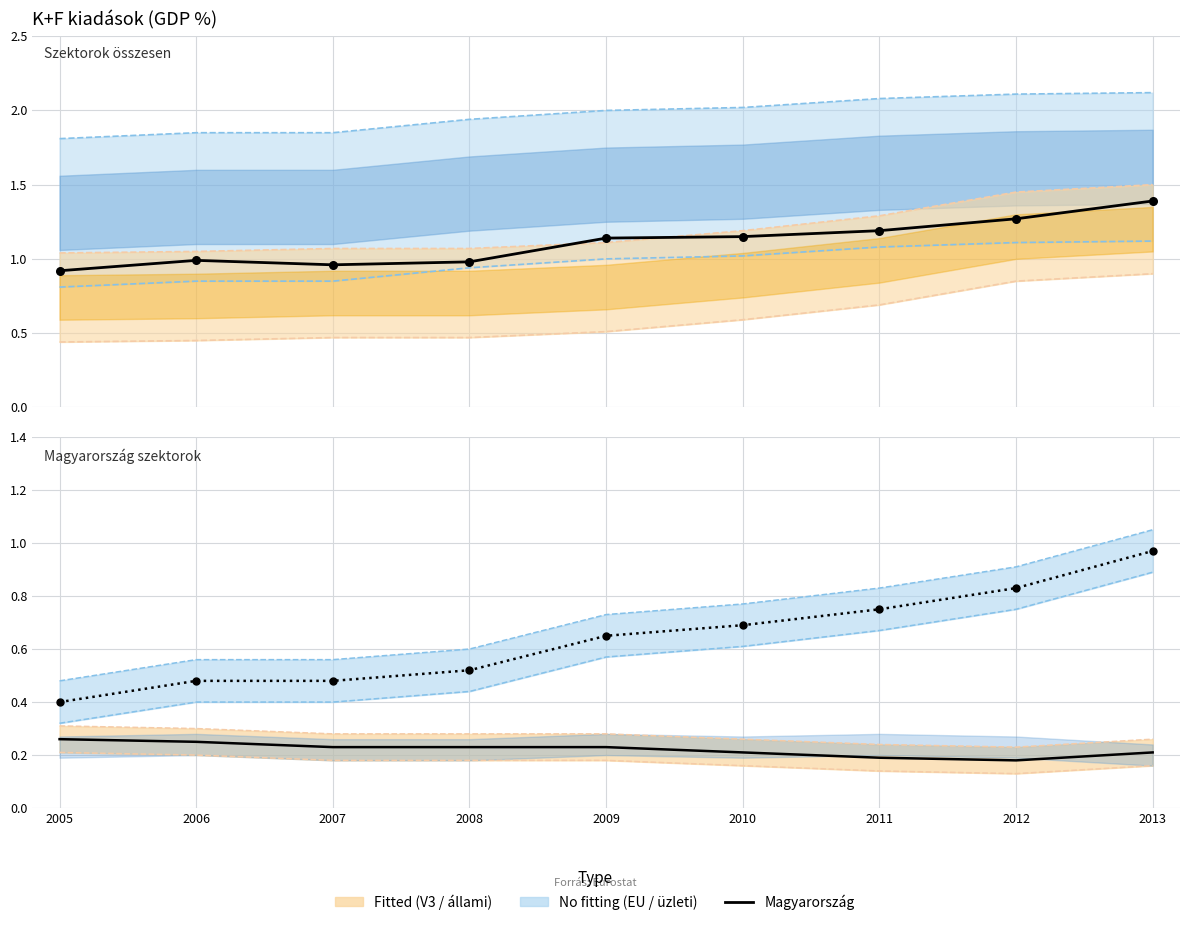

Which has a higher value, 2010 or 2012?

2012